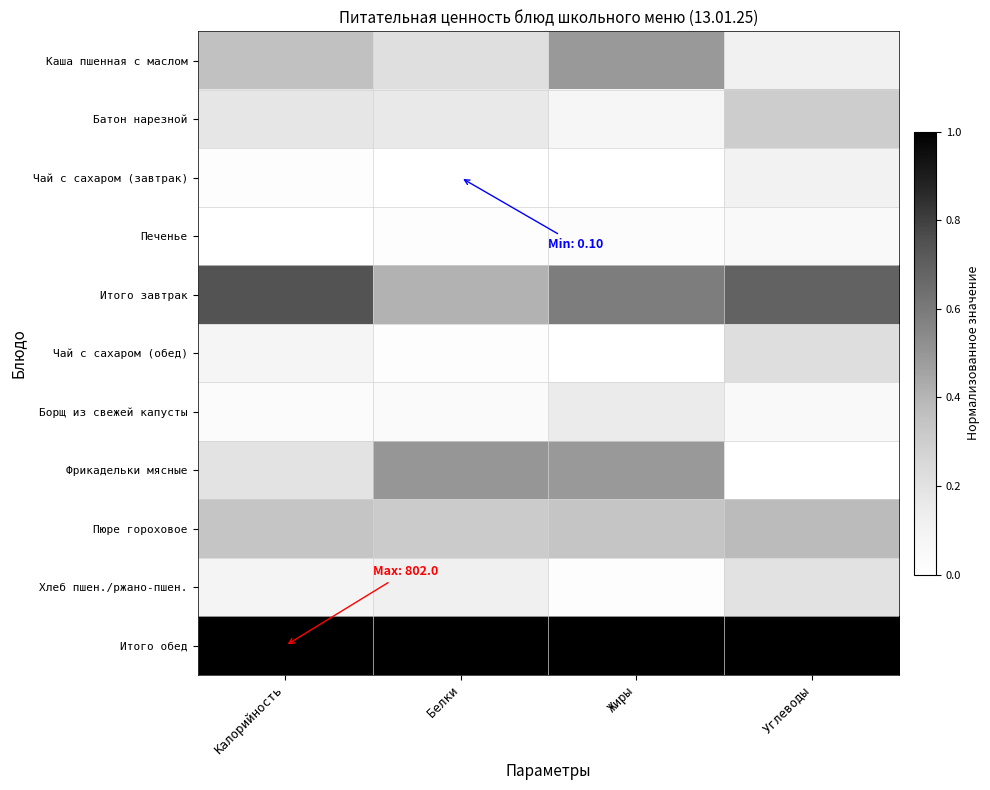

Which category has the highest value across all series?

Калорийность